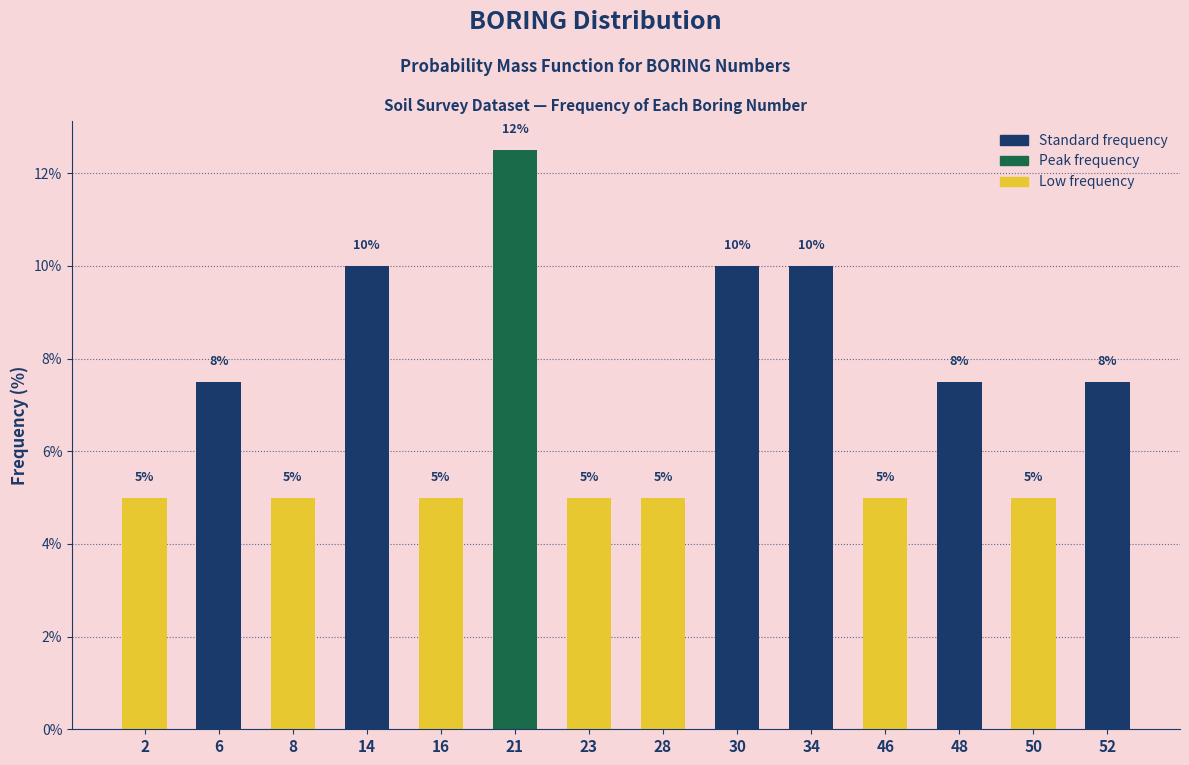

What is the value of the 12th bar from the left?

7.5